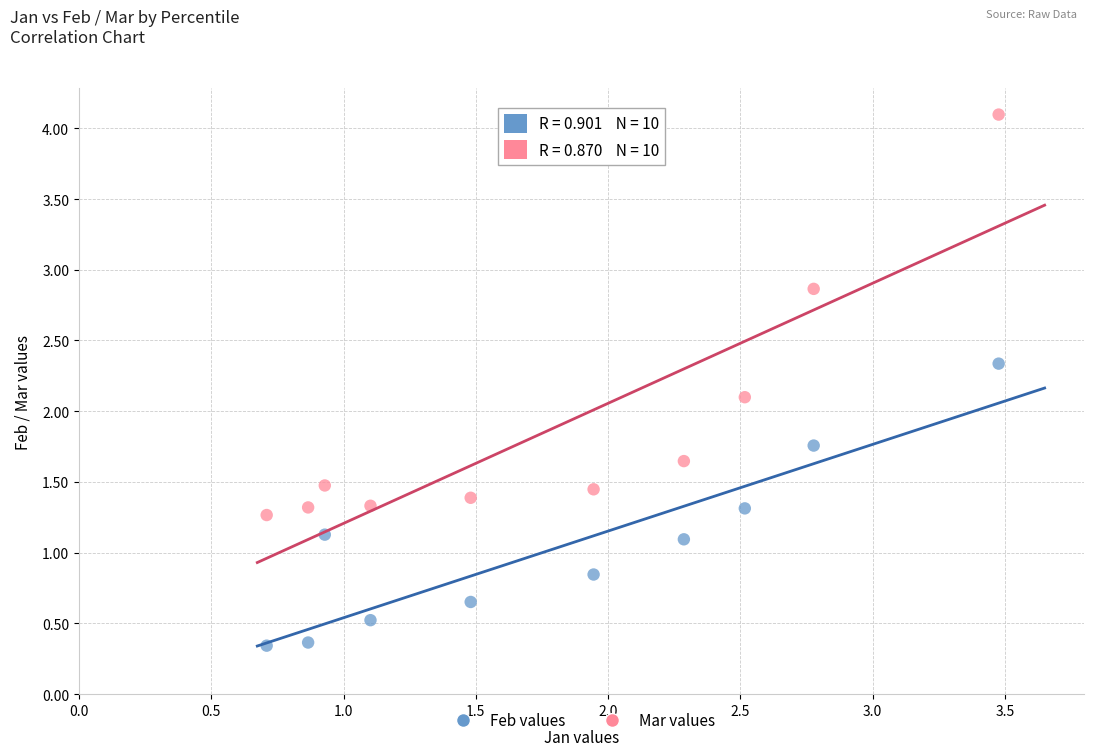

Which series reaches the maximum Y coordinate?

Mar values